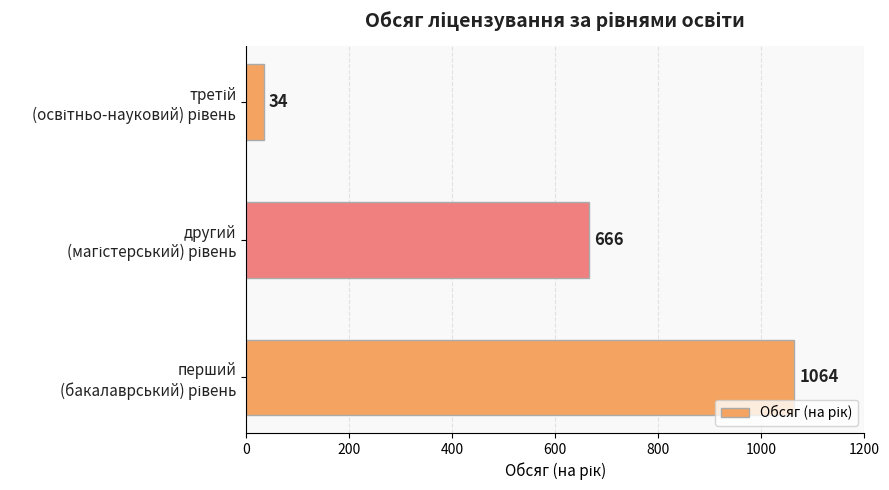

Count the values in the range 34 to 1064.

3